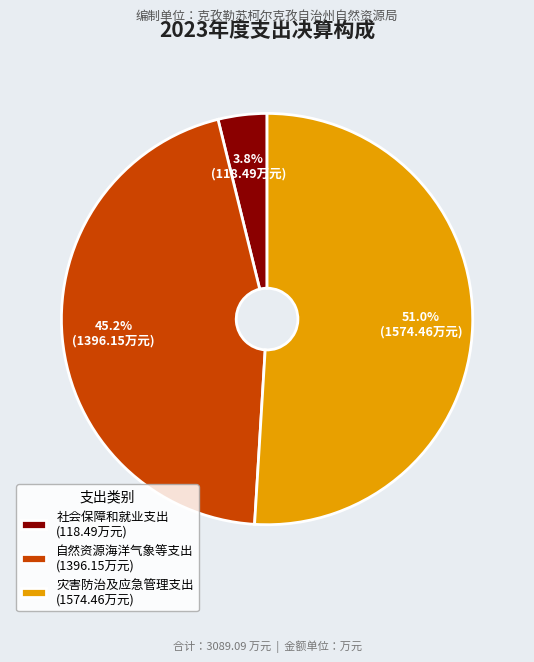

To the nearest percent, what percentage of the pie is 社会保障和就业支出?

4%